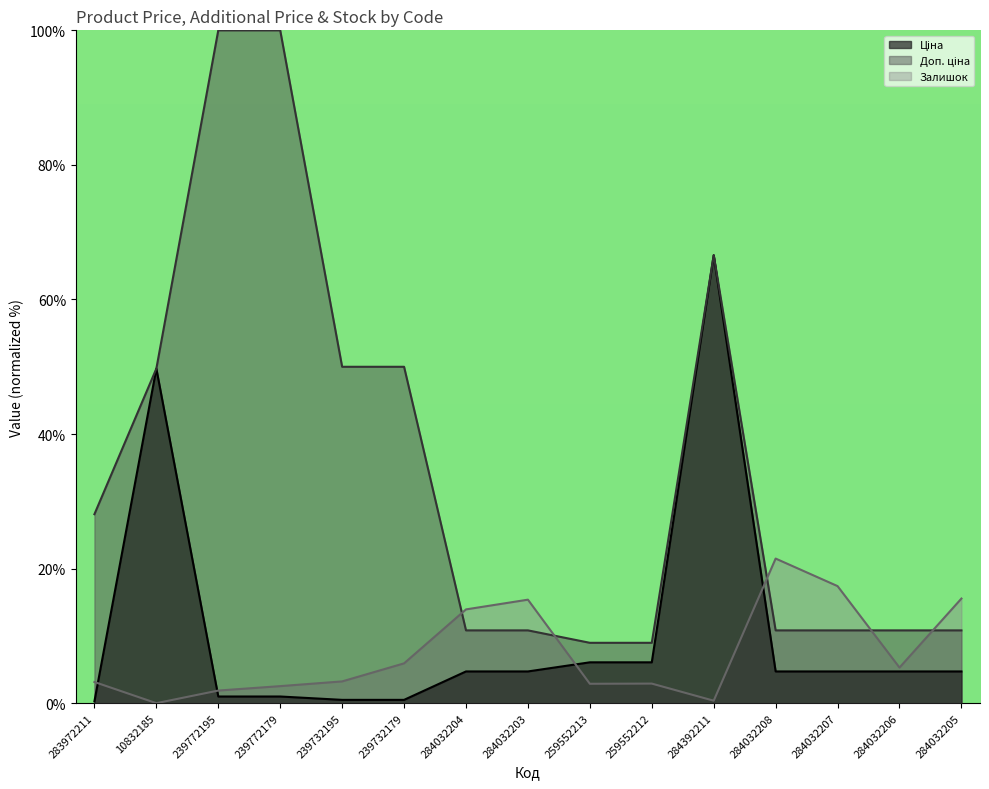

Which series has the widest spread of values?

Доп. ціна